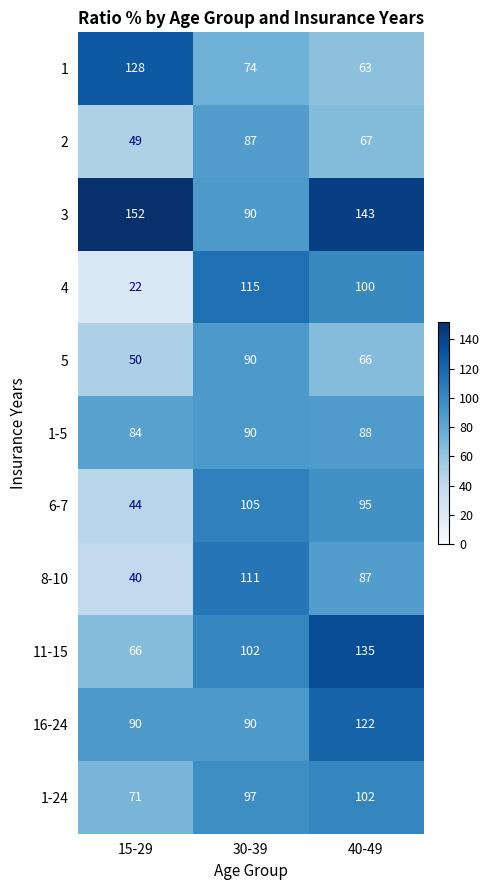

How many data points in 1-24 are less than 97?

1